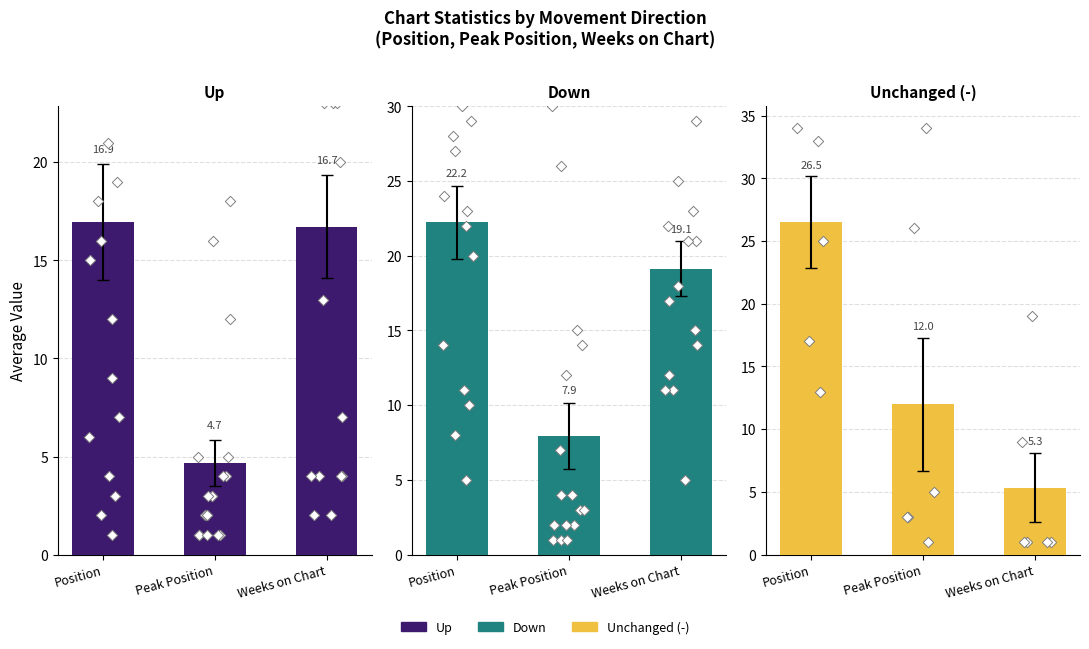

What is the total value across all series at Position?

65.7